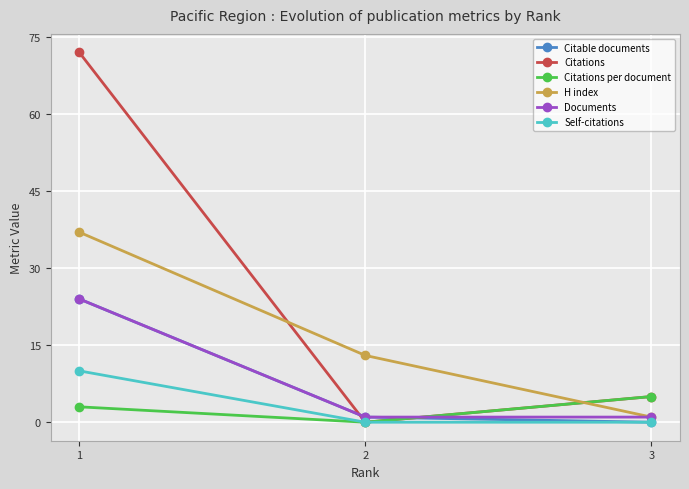

Reading left to right, extract all data points from this chart.

Citable documents: 24	1	0
Citations: 72	0	5
Citations per document: 3	0	5
H index: 37	13	1
Documents: 24	1	1
Self-citations: 10	0	0